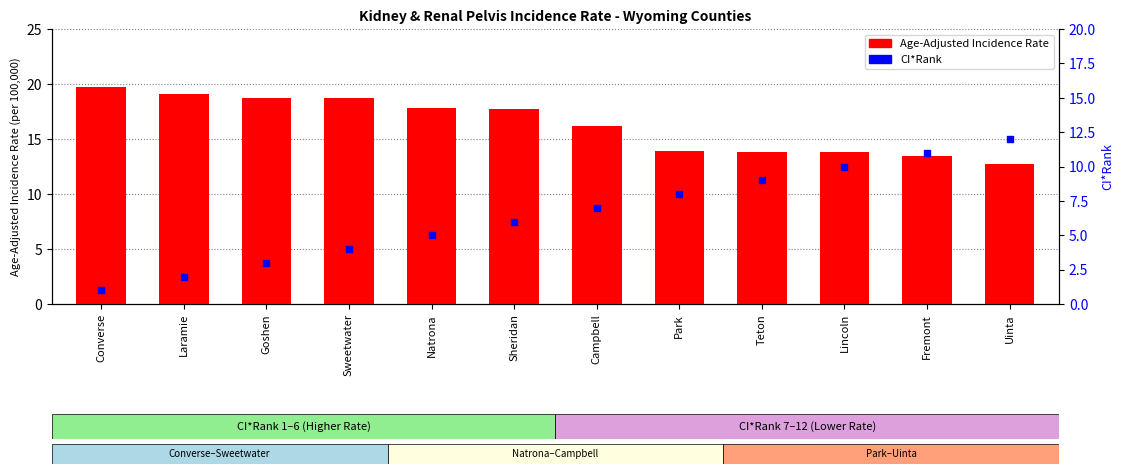

Is the value of Age-Adjusted Incidence Rate at Lincoln greater than the value of CI*Rank at Sheridan?

Yes